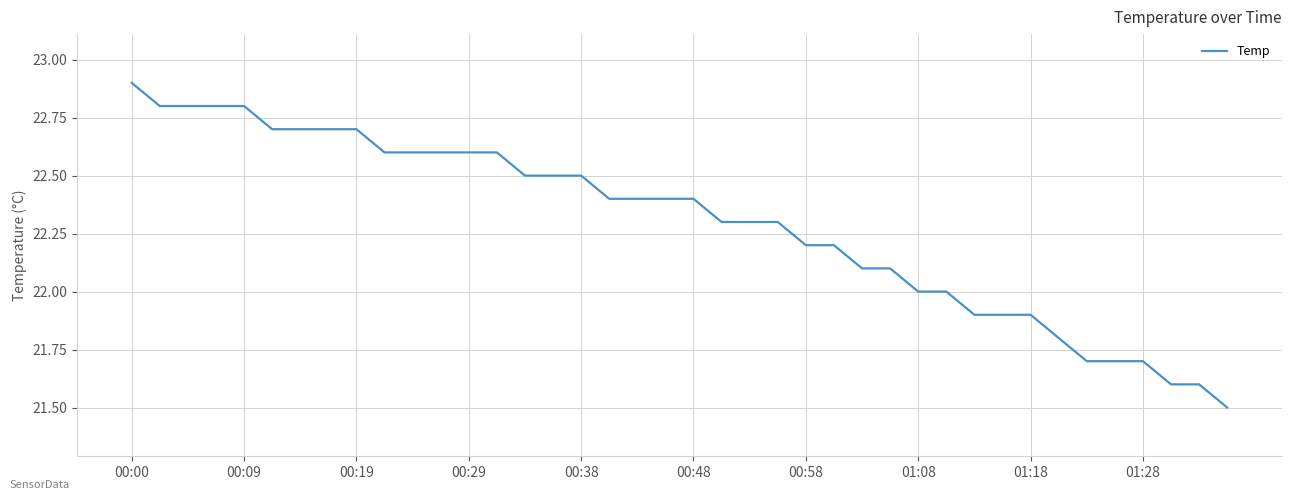

What is the minimum value shown in the chart?

21.5